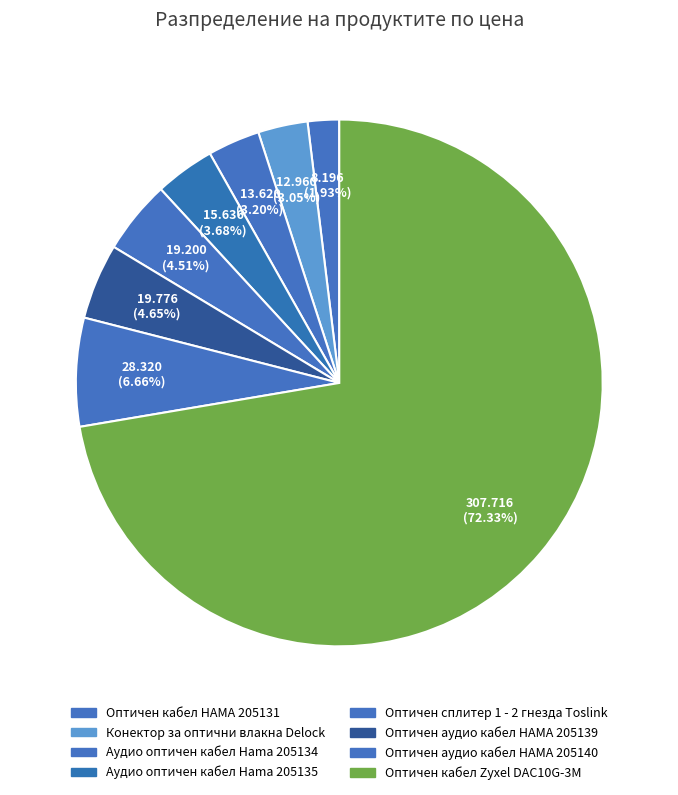

True or false: Аудио оптичен кабел Hama 205134 accounts for 3% of the total.

True